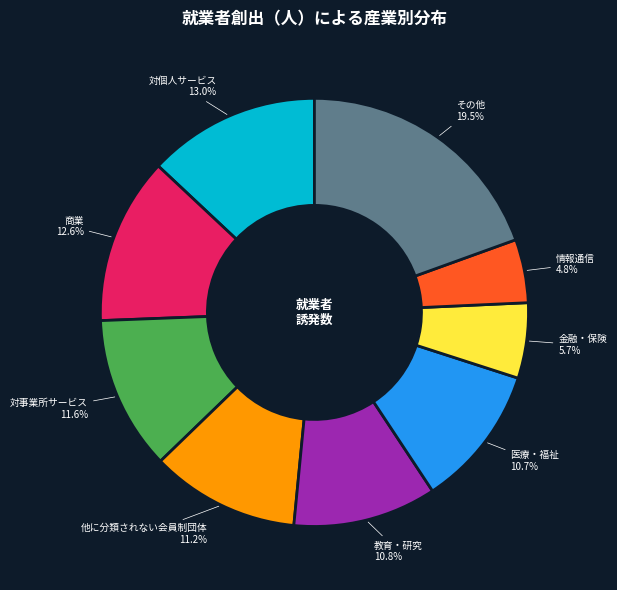

What is the total percentage of 金融・保険 and 情報通信?

10.5%